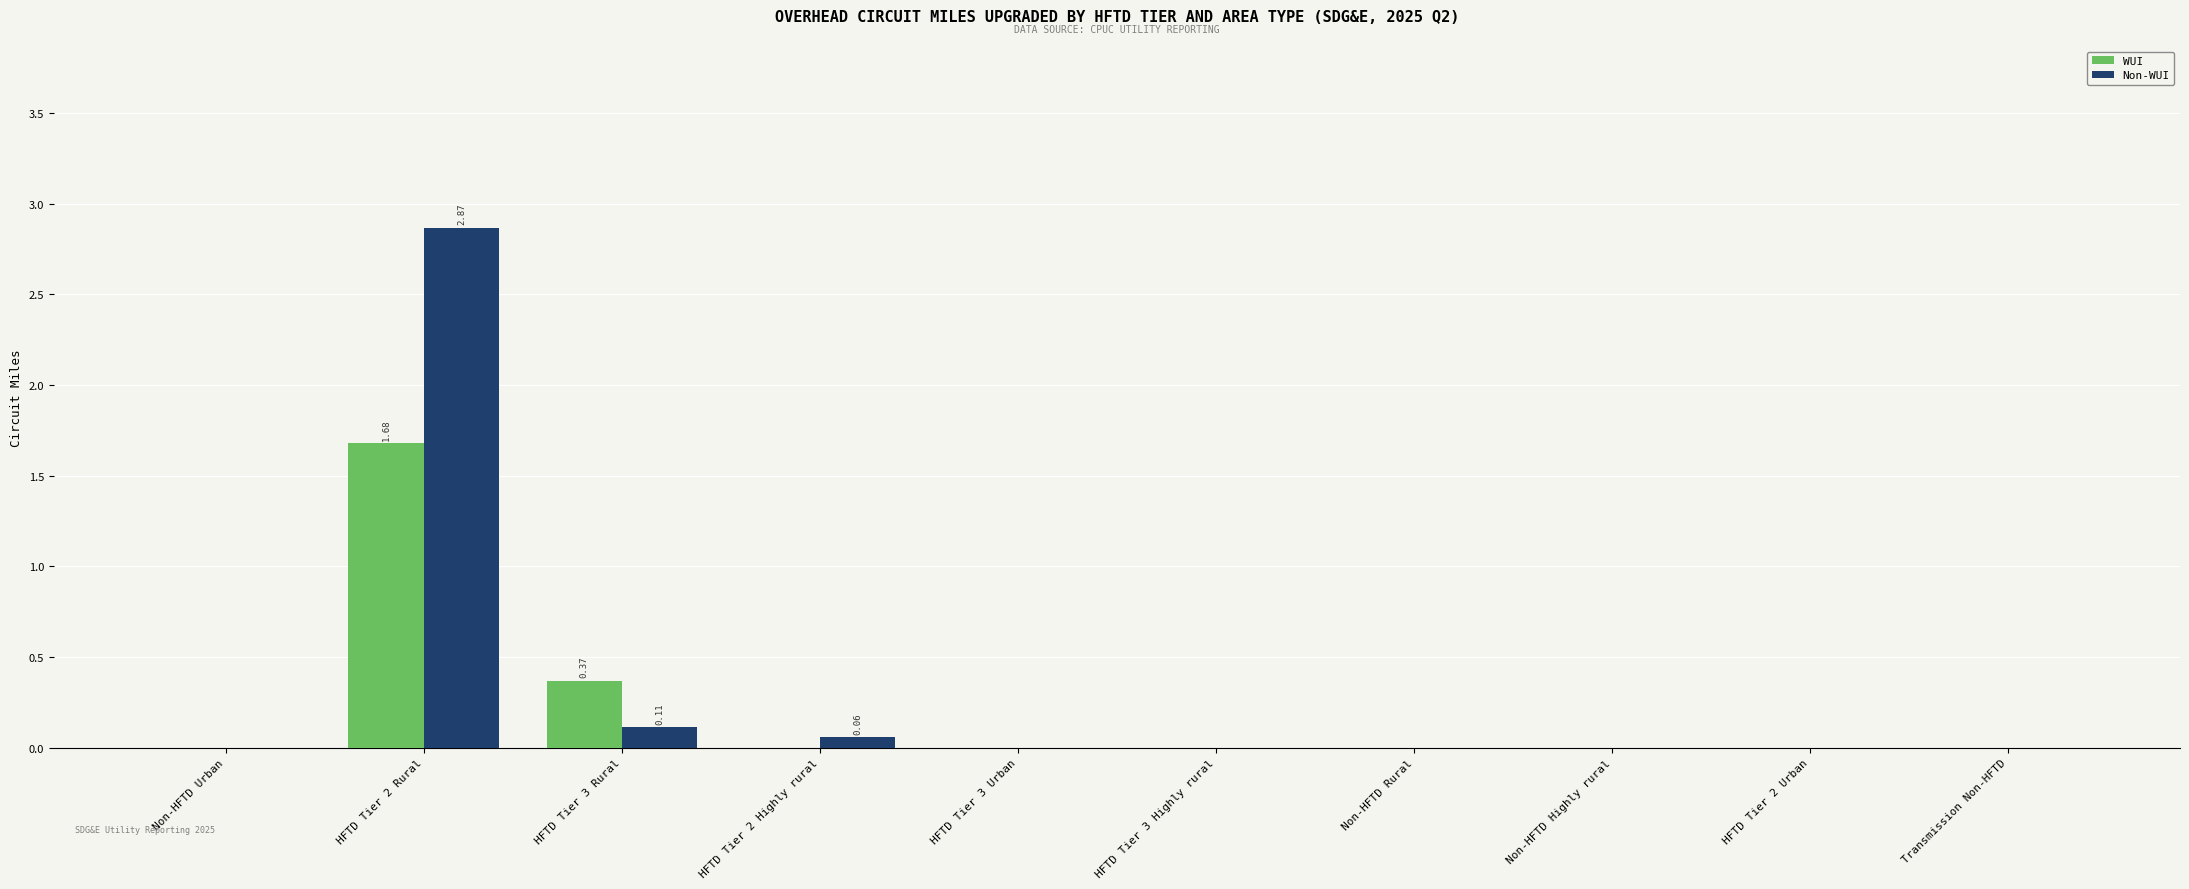

The Non-WUI series shows 0.1 at HFTD Tier 2 Highly rural. True or false?

True